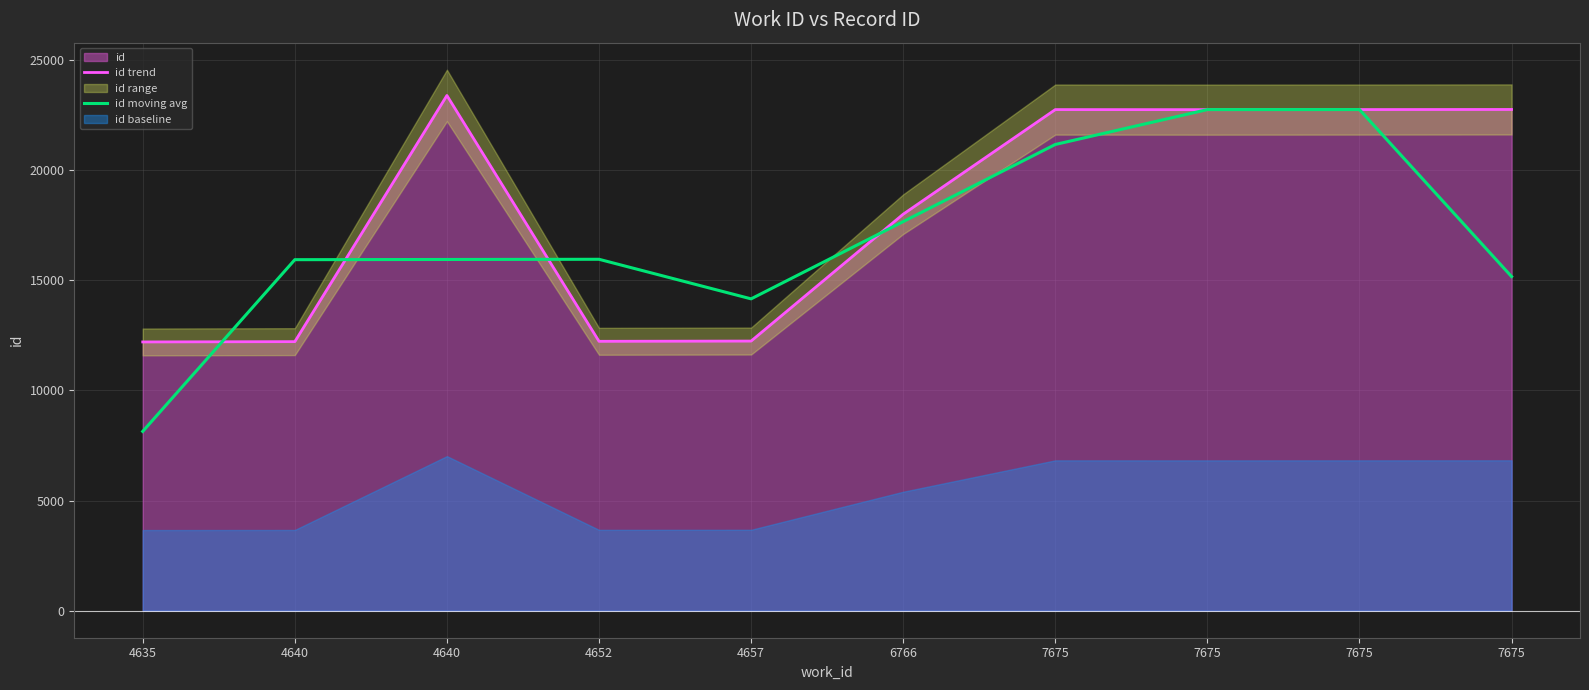

Reading right to left, list all the values displayed in this chart.

id trend: 7675=22764.0	7675=22759.0	7675=22755.0	7675=22758.0	6766=18007.0	4657=12245.0	4652=12234.0	4640=23399.0	4640=12219.0	4635=12205.0
id moving avg: 7675=15174.3	7675=22759.3	7675=22757.3	7675=21173.3	6766=17670.0	4657=14162.0	4652=15959.3	4640=15950.7	4640=15941.0	4635=8141.3